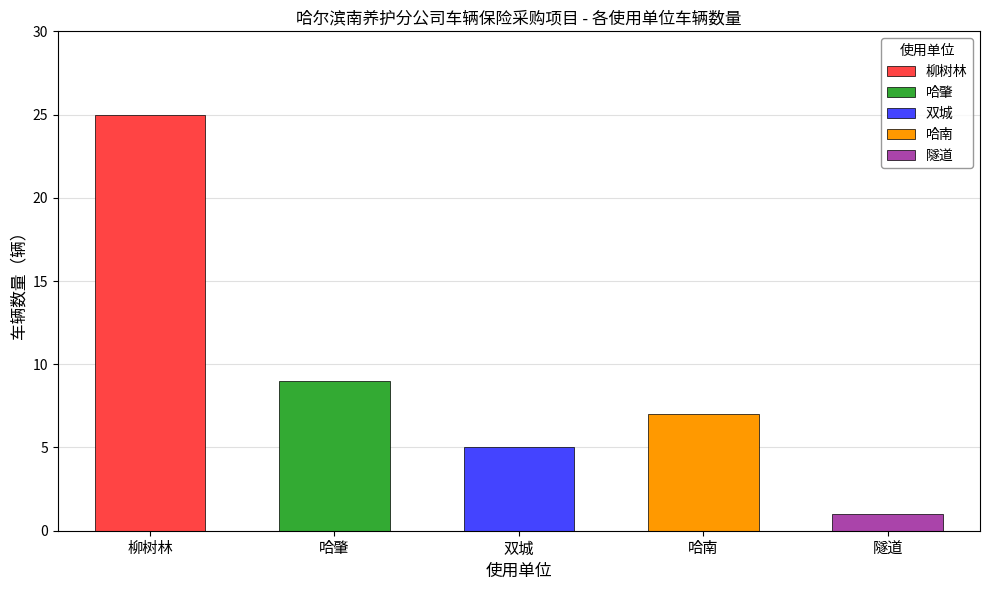

True or false: the data shows 40 at 柳树林.

False